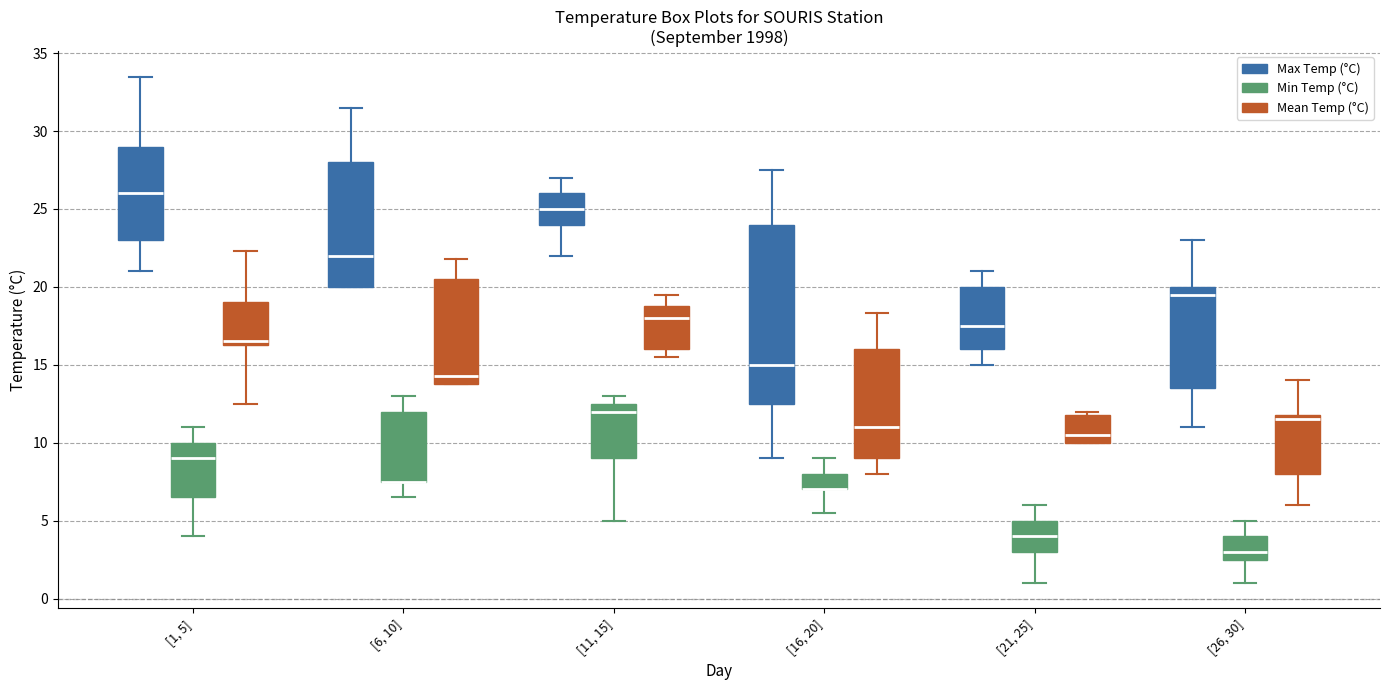

Comparing the boxes themselves (not the whiskers), which one is the tallest?

[16, 20] (Max Temp (°C))